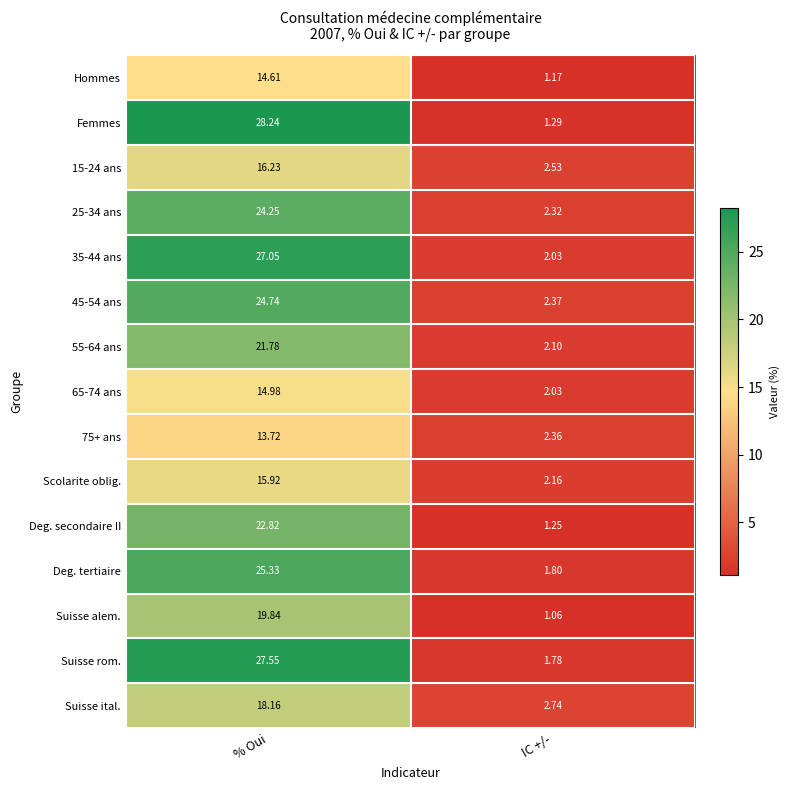

Which series has the widest spread of values?

Femmes